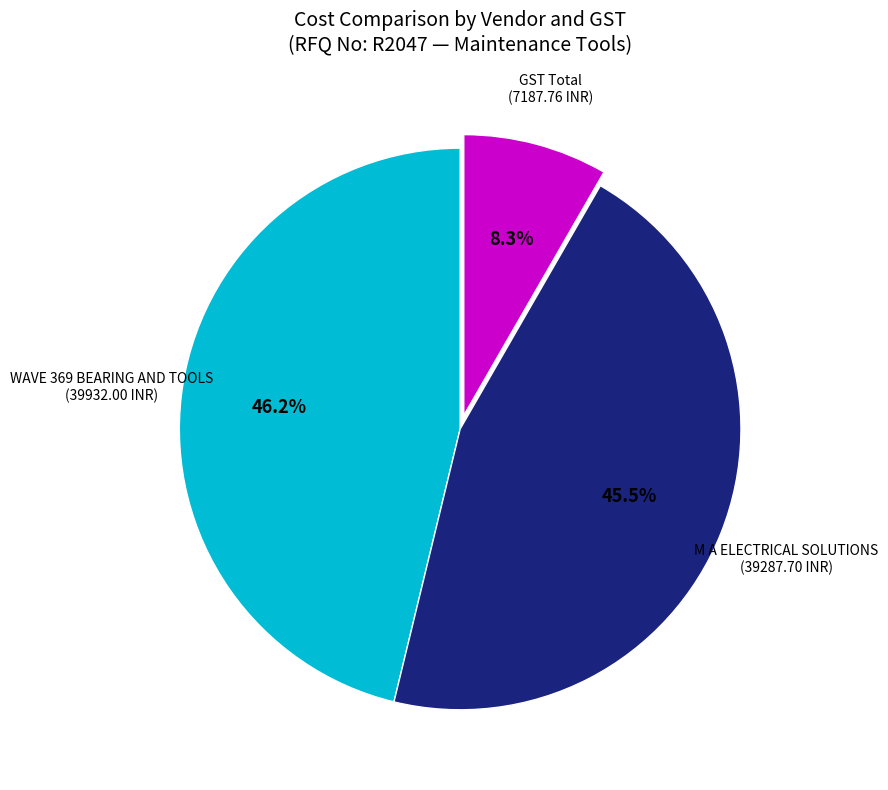

To the nearest percent, what is the average slice percentage?

33%